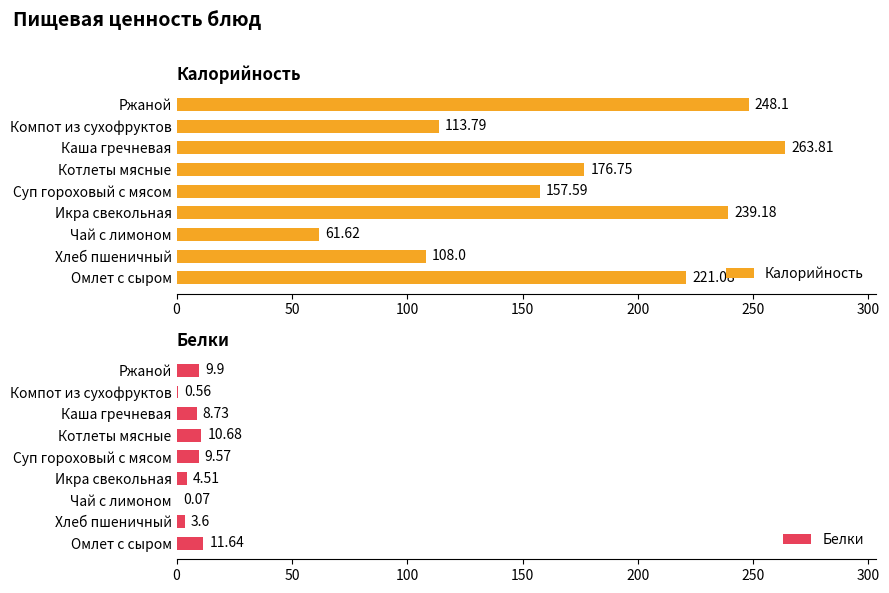

What is the value of the Калорийность bar at the 6th from the left?

176.8